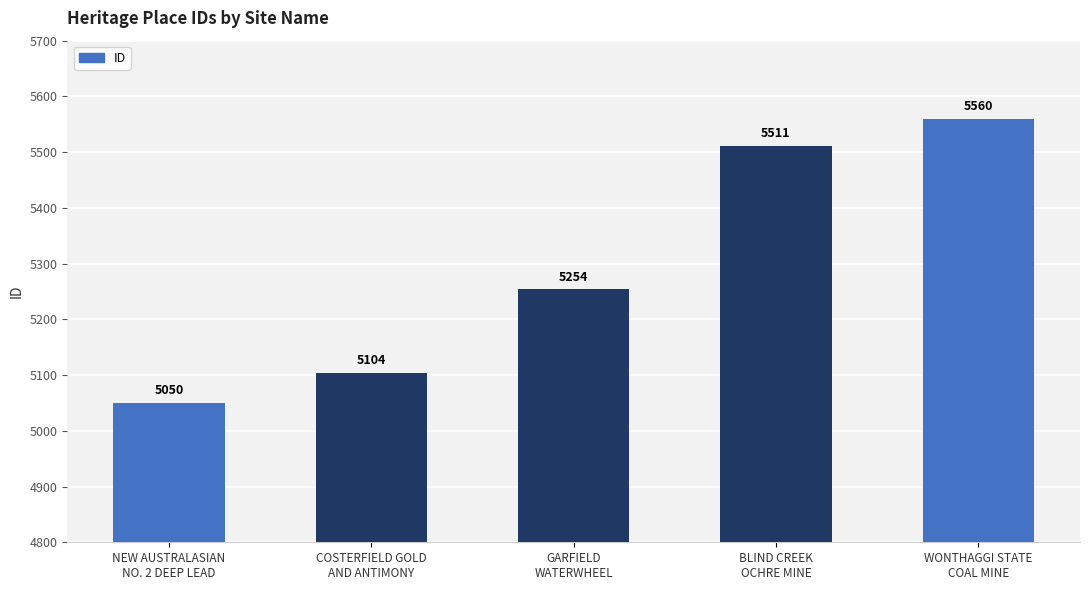

Is it true that the value at COSTERFIELD GOLD
AND ANTIMONY is 5104?

True